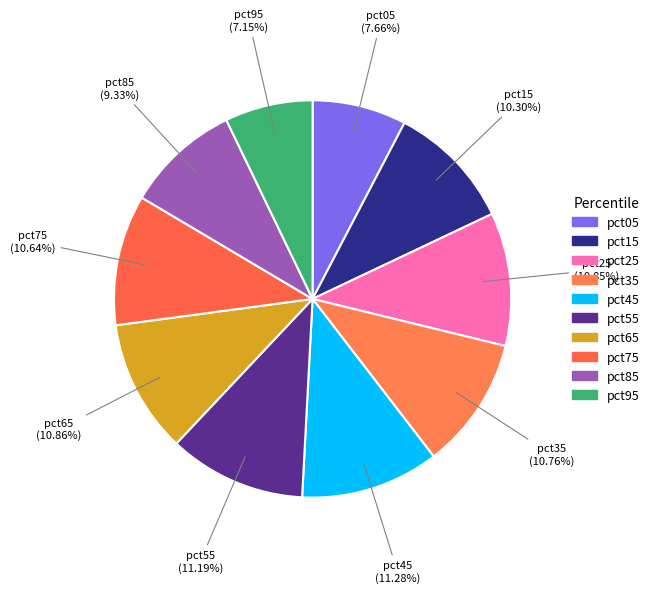

Is pct05 the majority of the pie?

No